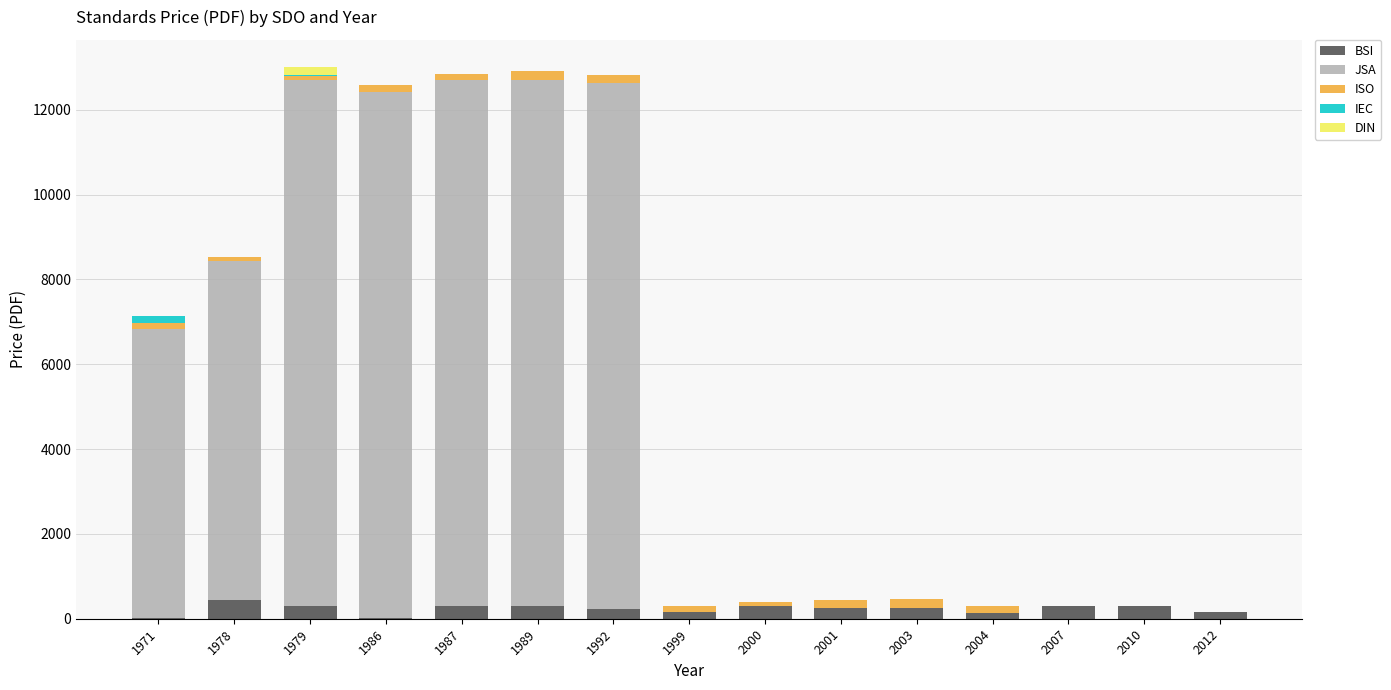

True or false: BSI has a value of 158.0 at 1999.

True